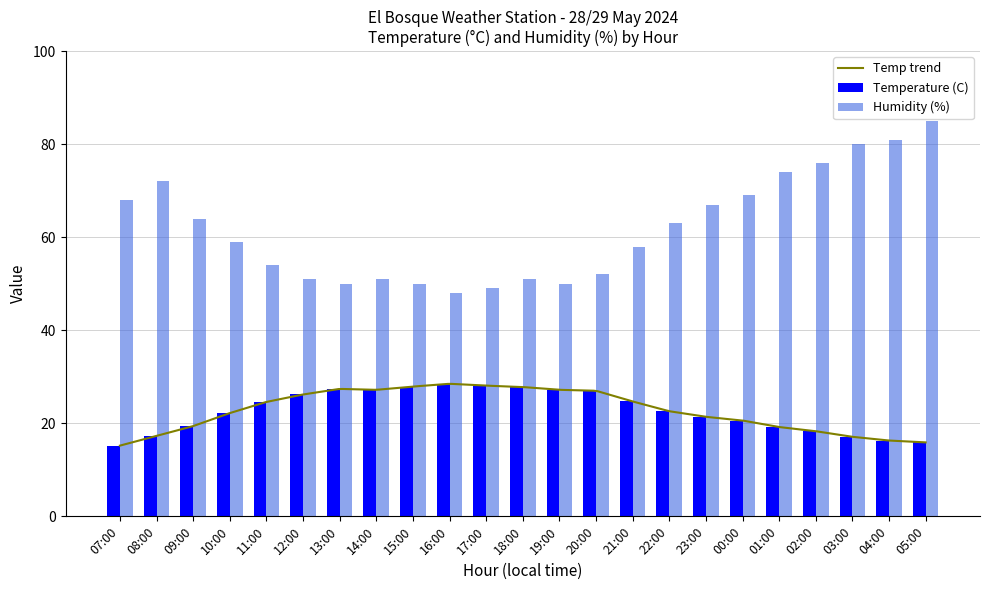

Reading left to right, extract all data points from this chart.

Temperature (C): 15.2	17.3	19.4	22.2	24.6	26.2	27.4	27.2	27.9	28.5	28.1	27.8	27.2	27.0	24.7	22.6	21.4	20.6	19.2	18.3	17.1	16.3	15.9
Humidity (%): 68.0	72.0	64.0	59.0	54.0	51.0	50.0	51.0	50.0	48.0	49.0	51.0	50.0	52.0	58.0	63.0	67.0	69.0	74.0	76.0	80.0	81.0	85.0